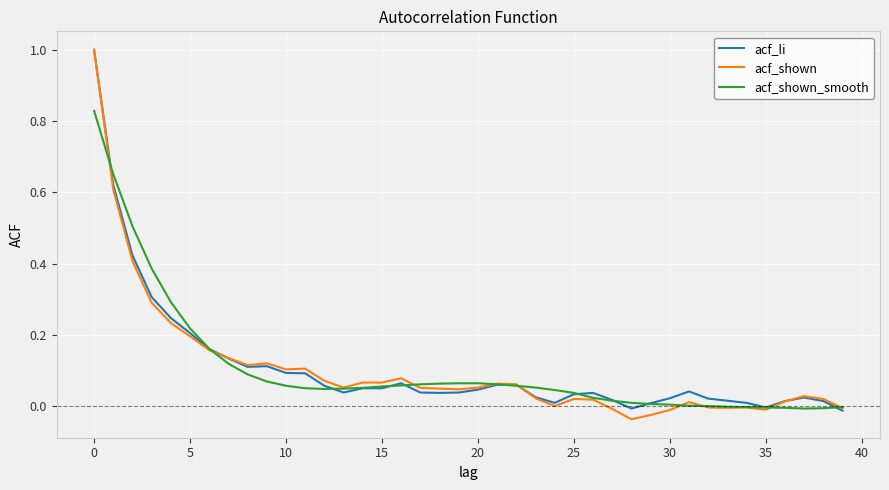

What is the maximum value for acf_li?

1.0